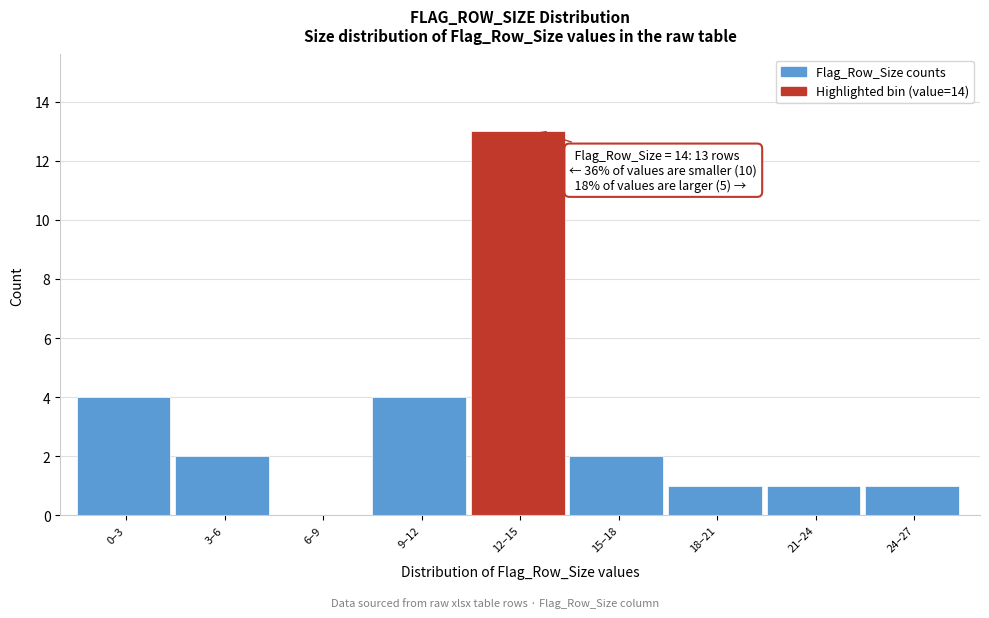

Reading left to right, list all the values displayed in this chart.

0–3=4	3–6=2	6–9=0	9–12=4	12–15=13	15–18=2	18–21=1	21–24=1	24–27=1